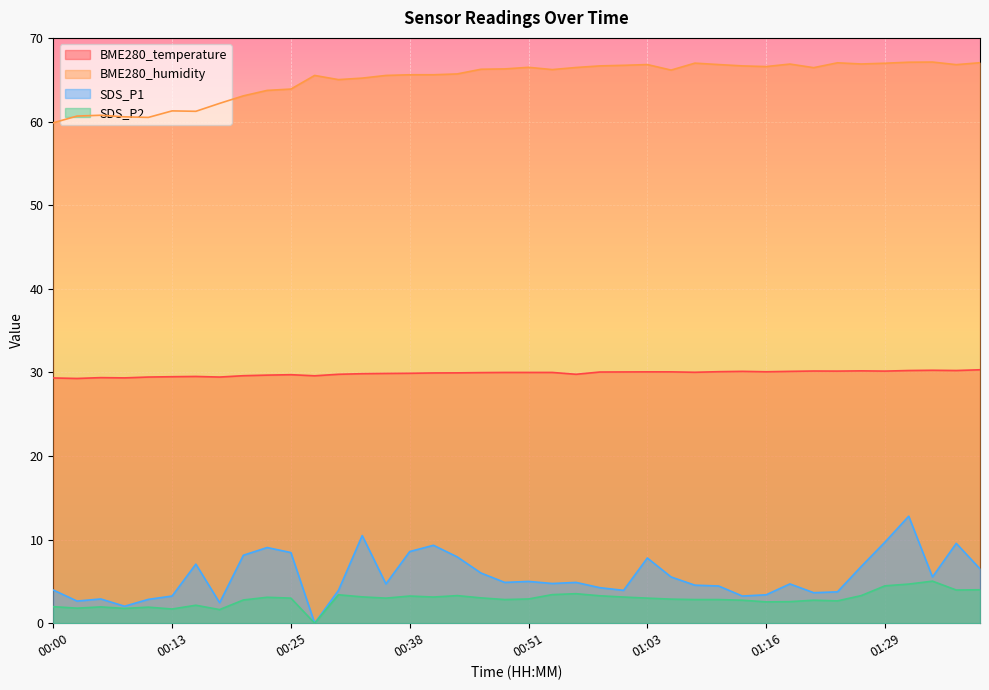

At how many categories does at least one series exceed 6?

40